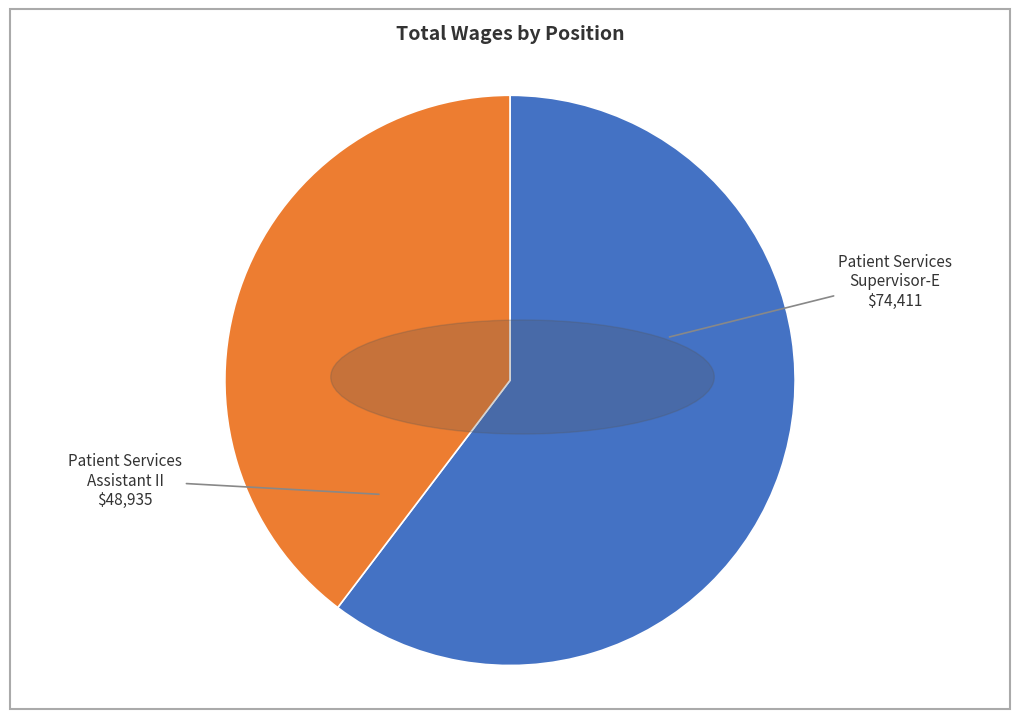

Rank the categories by value from lowest to highest.

Patient Services Assistant II, Patient Services Supervisor-E